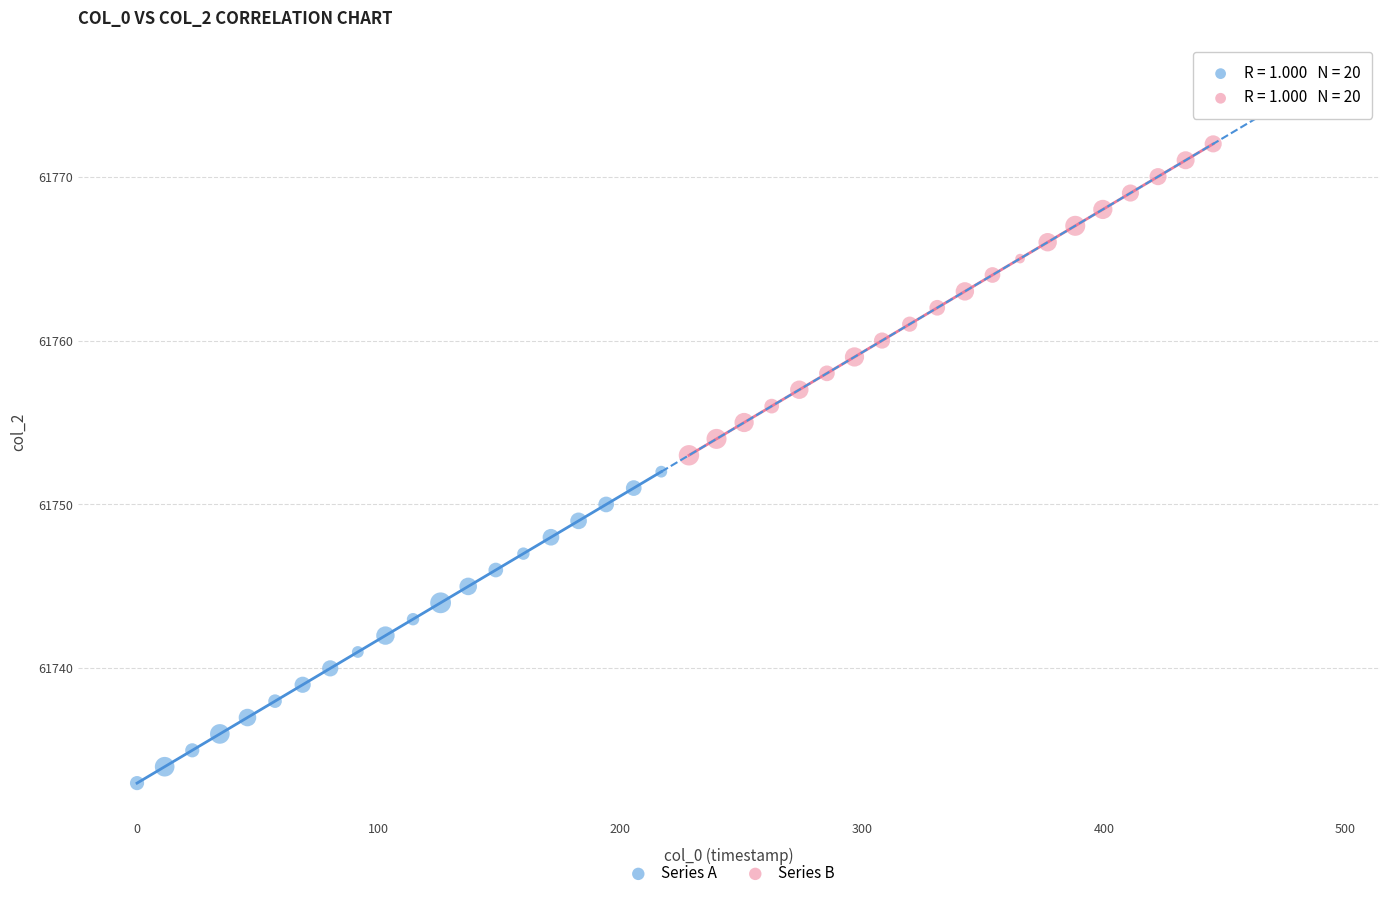

Which series contains the lowest Y value?

Series A